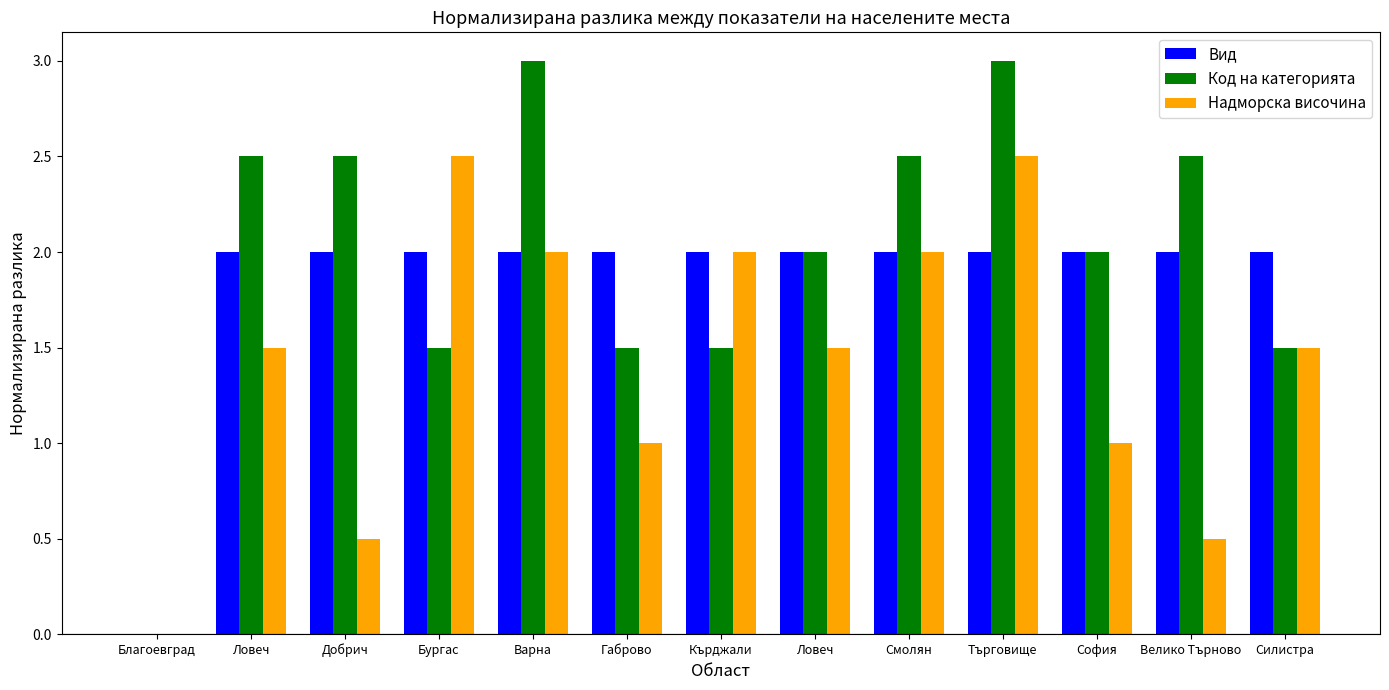

What is the sum of all Код на категорията values?

26.0